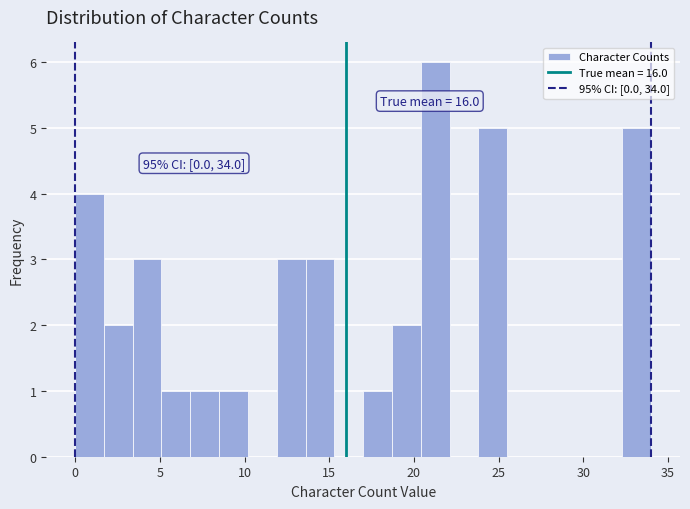

Around what value on the x-axis is the tallest bar? Give the approximate position of its centre, as read against the axis.

21.5